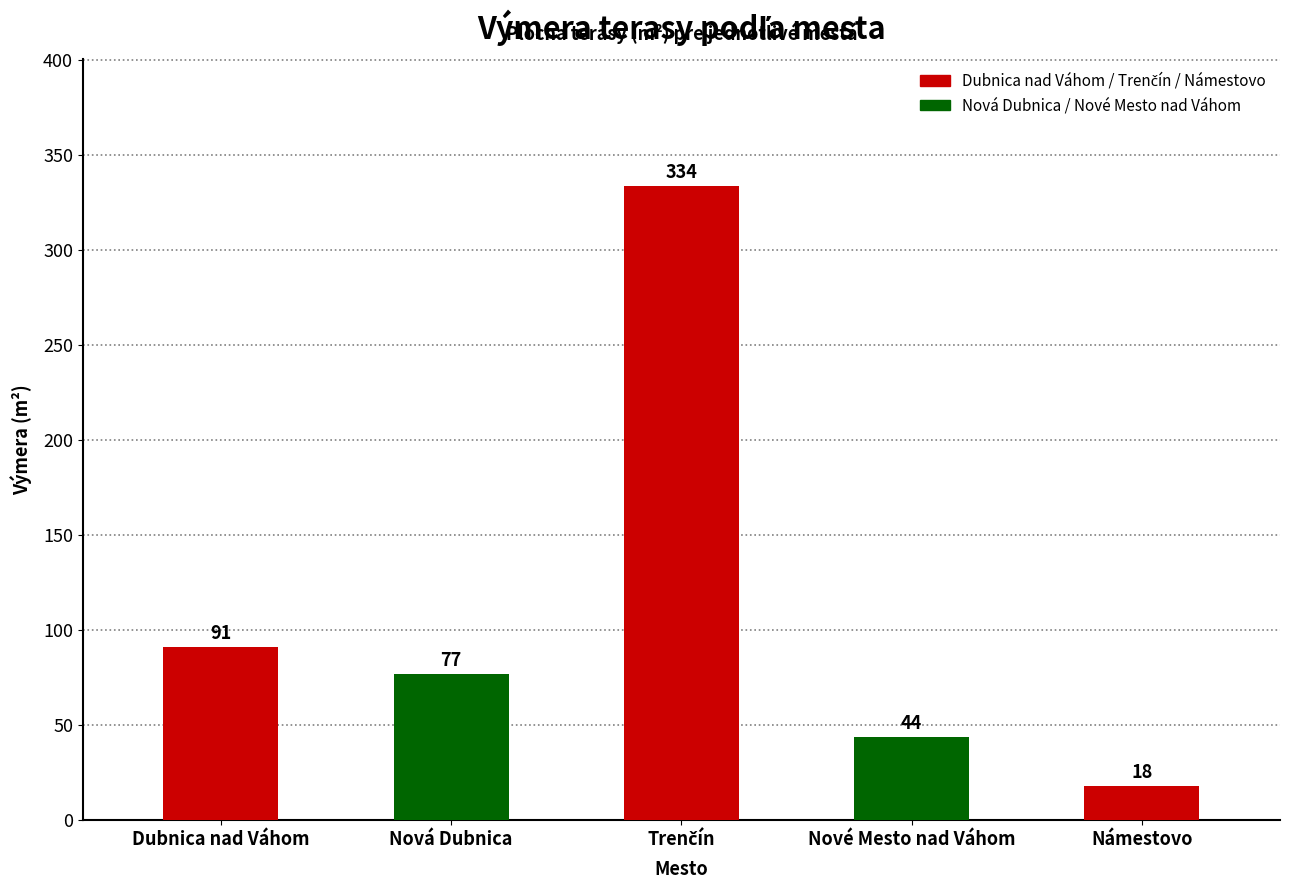

What is the sum of all values?

563.3